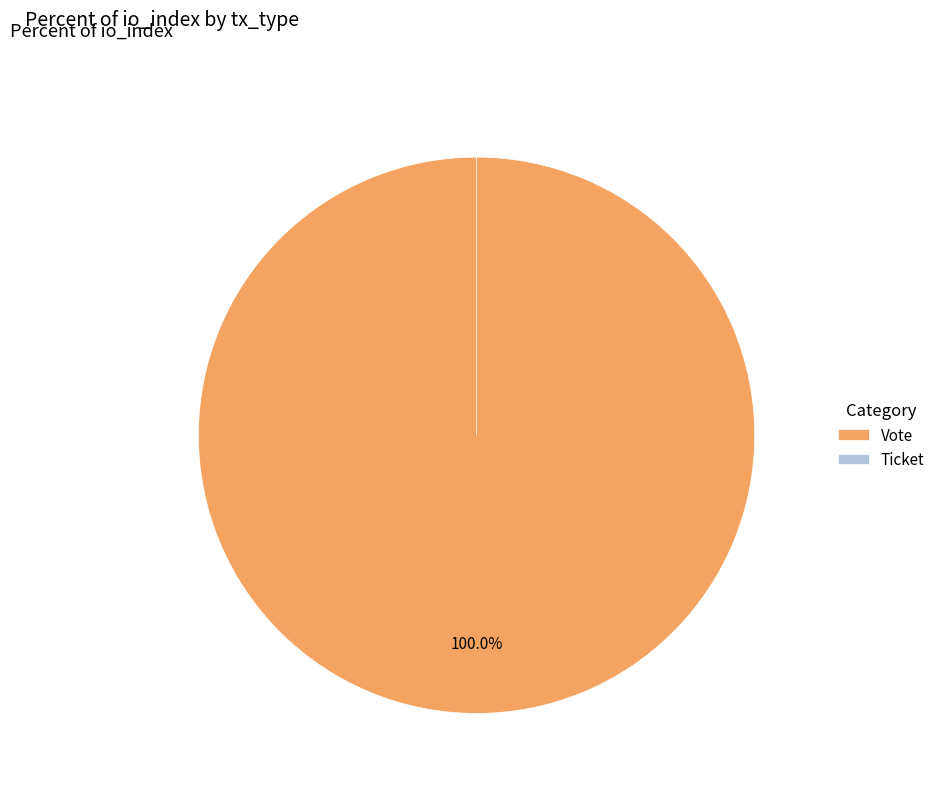

The Ticket slice represents 0% of the pie. True or false?

True